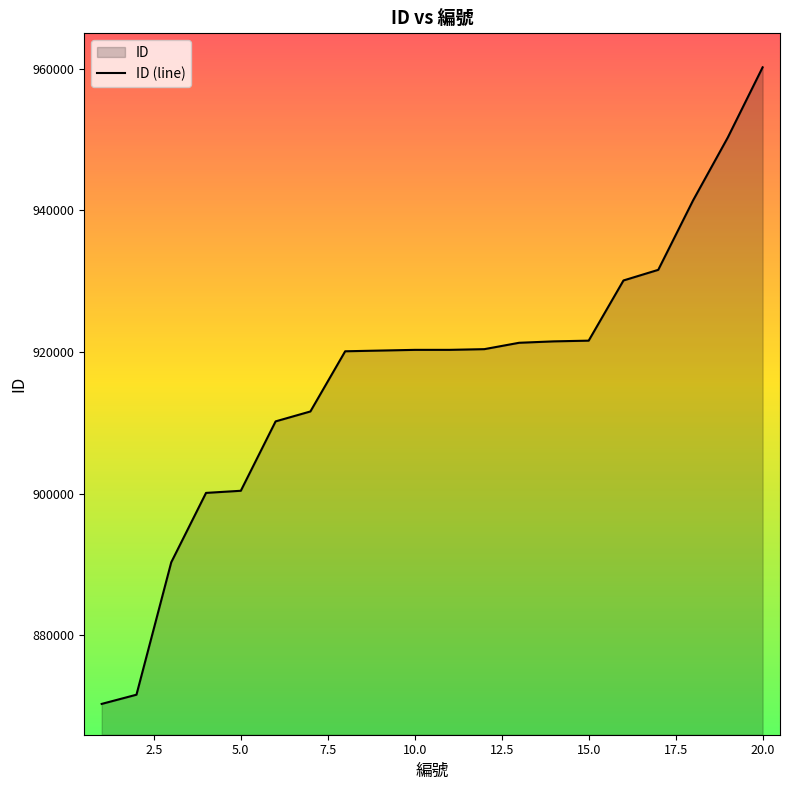

What is the change in value from 9 to 20?

+40000